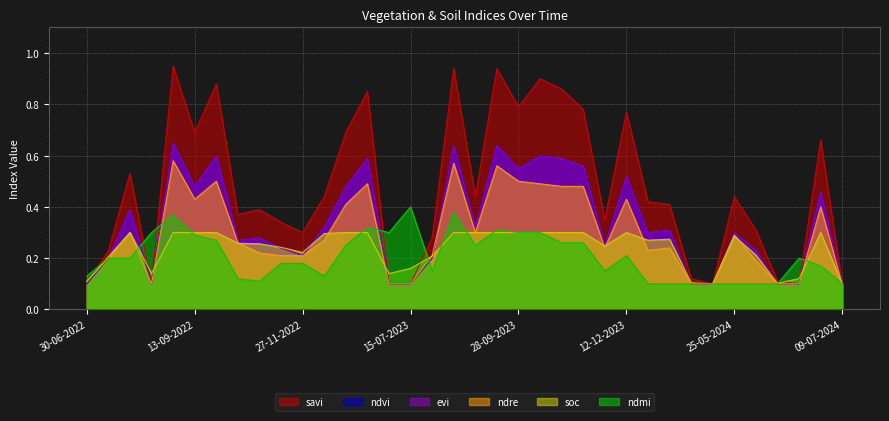

What is the maximum value shown in the chart?

0.9